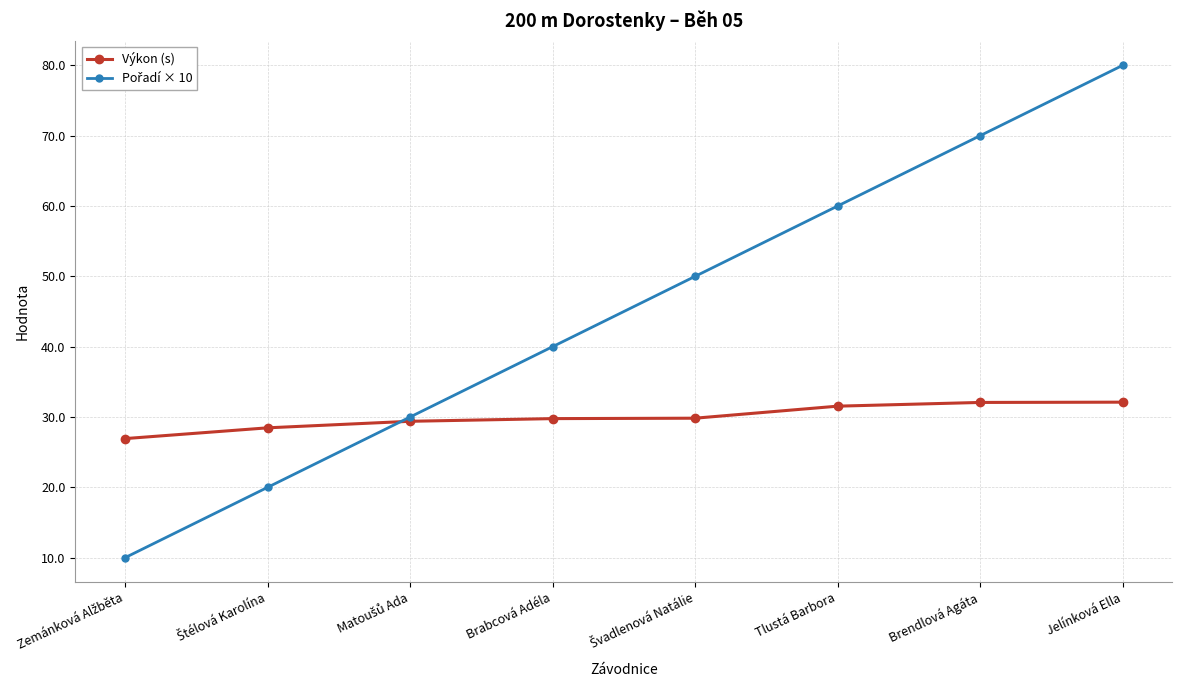

What is the label of the 5th point from the right?

Brabcová Adéla